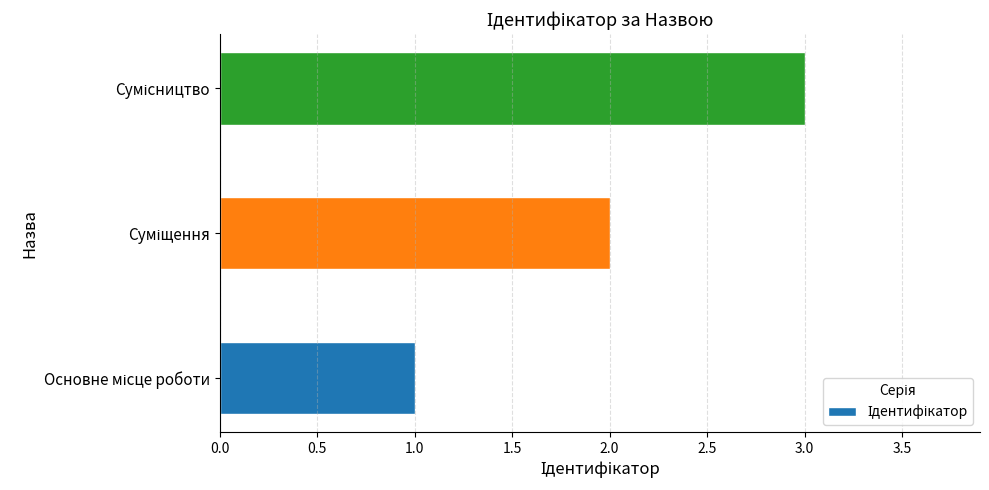

What is the greatest value displayed?

3